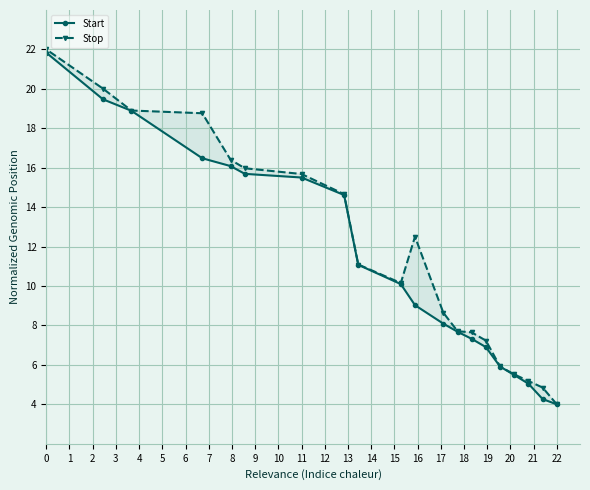

What is the minimum value shown in the chart?

4.0